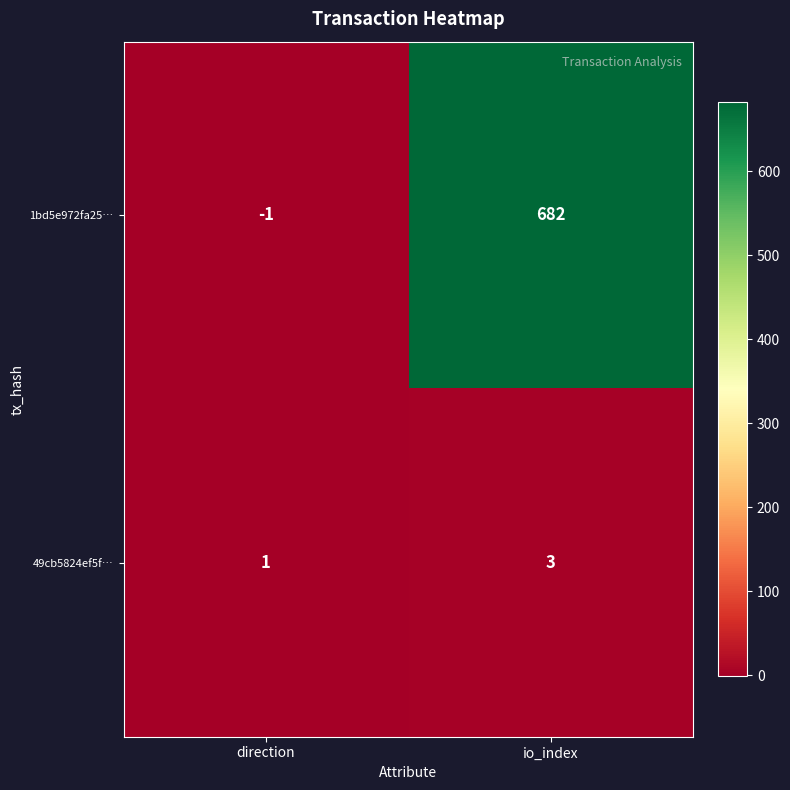

The 1bd5e972fa25… series shows 682 at io_index. True or false?

True